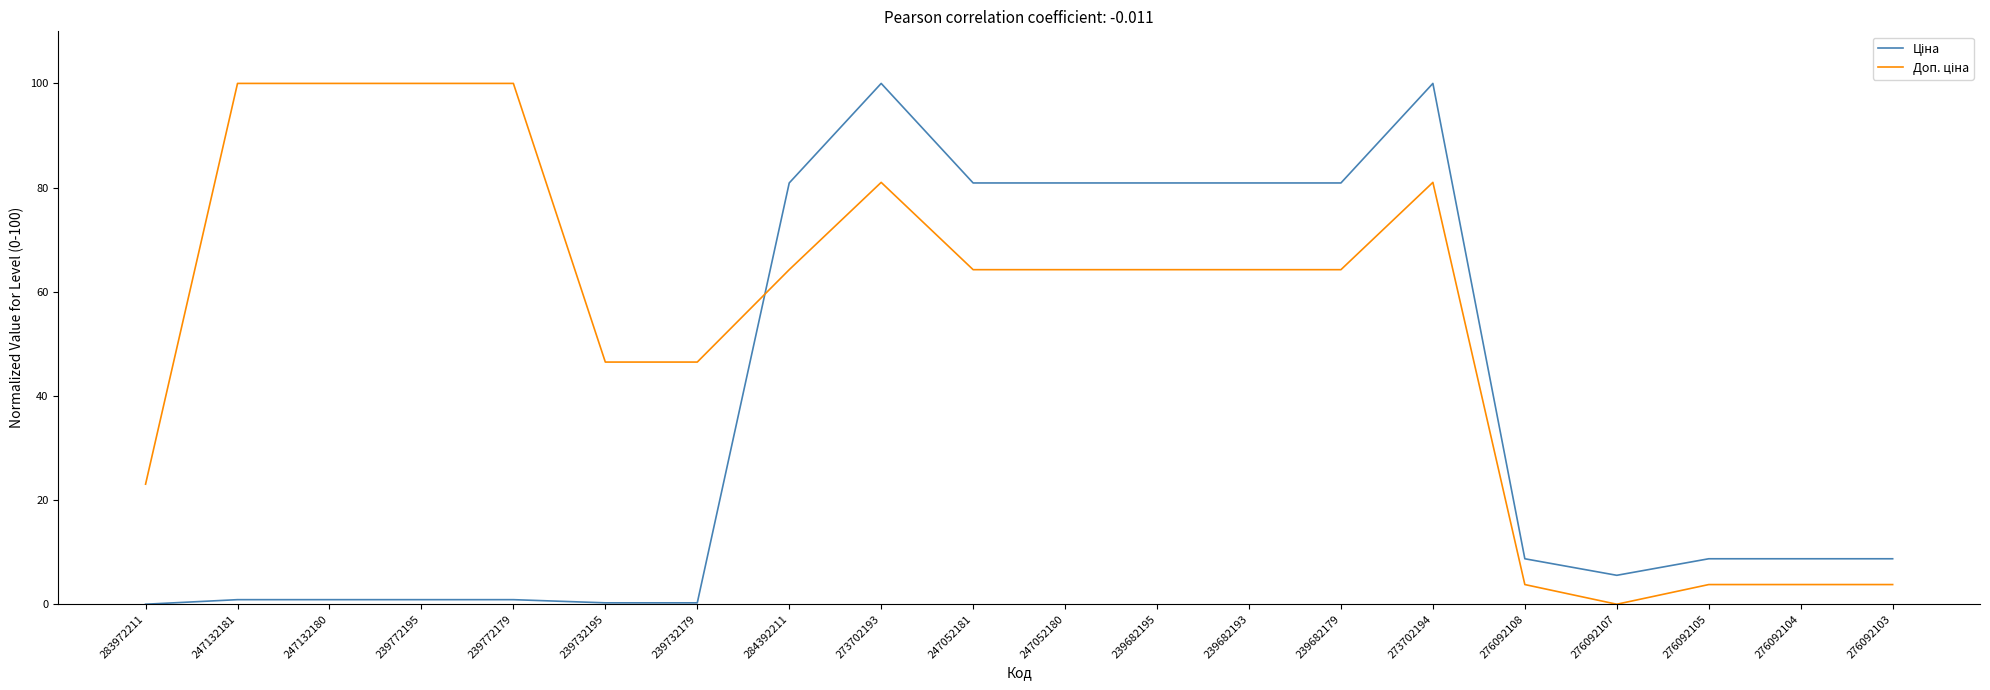

What is the maximum value shown in the chart?

100.0